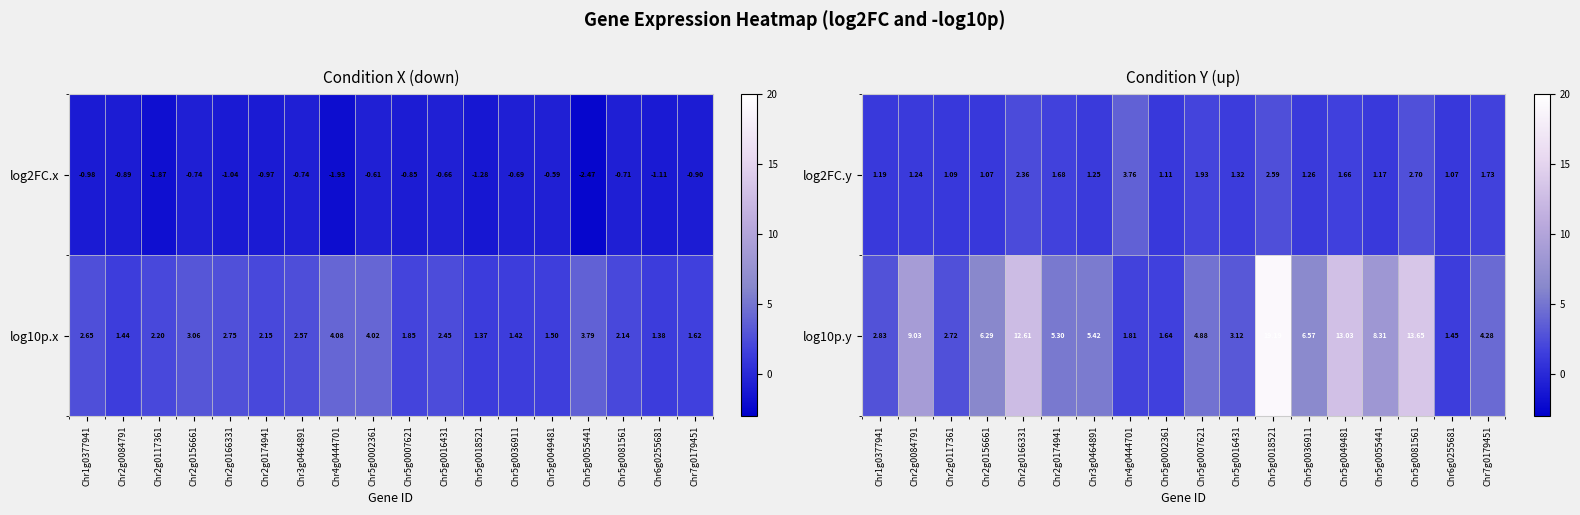

The log10p.y series shows 17.4 at Chr5g0049481. True or false?

False